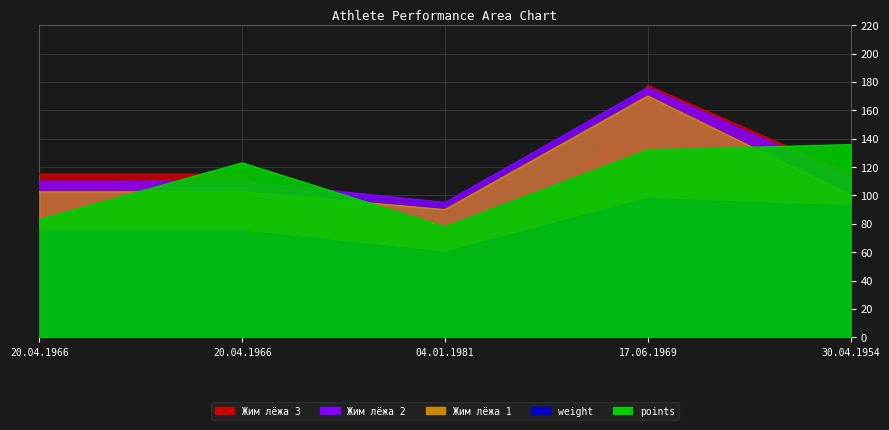

How many lines are shown in the chart?

5